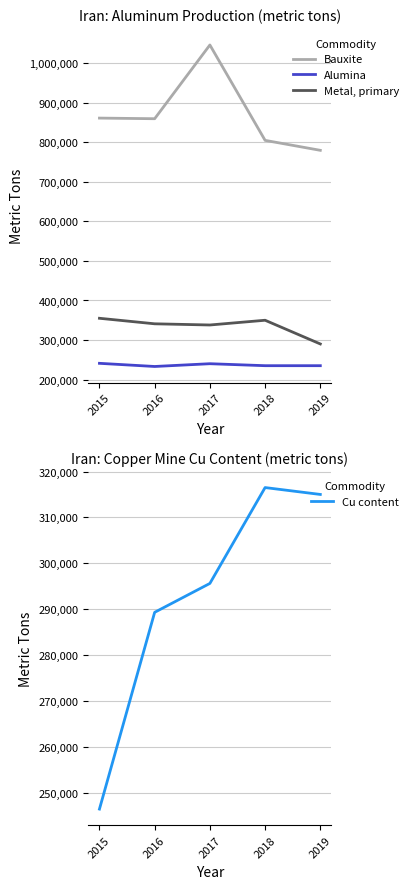

How many series are shown in this chart?

4